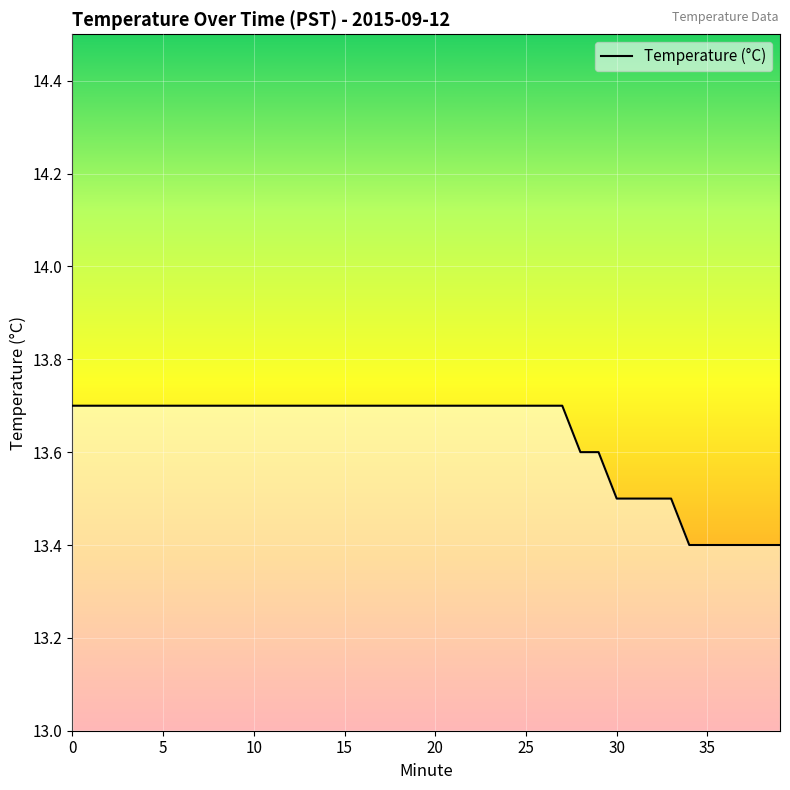

How many values are between 13 and 14?

40